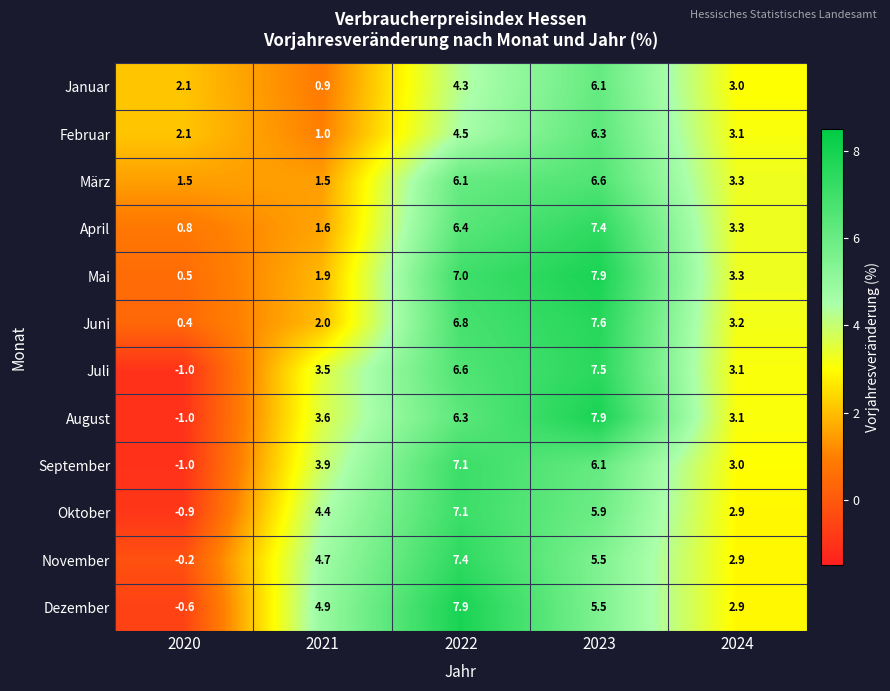

Which series changed the most between 2022 and 2024?

Dezember